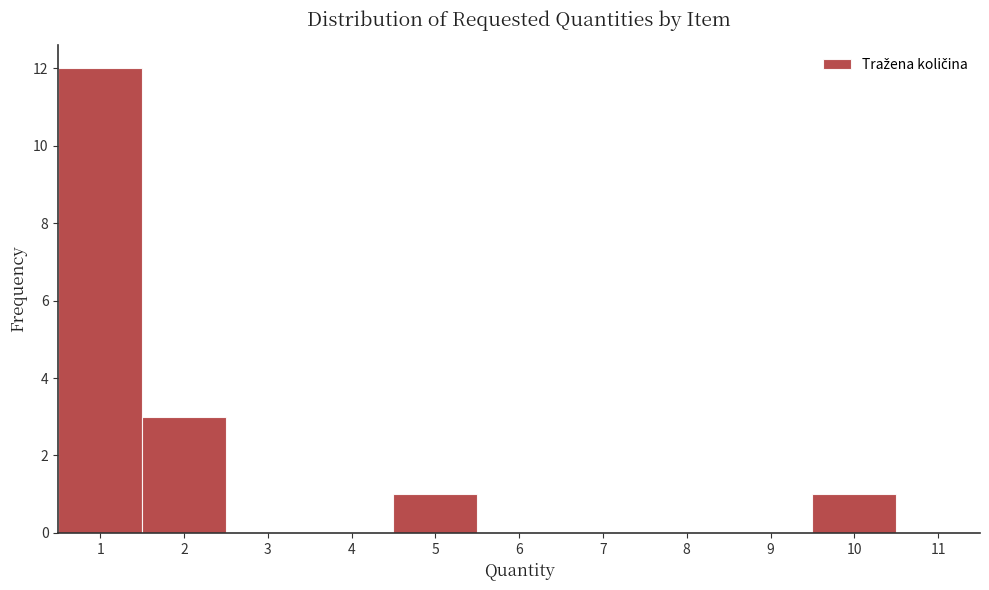

Reading left to right, list every bar in this chart as the range it spans on the x-axis followed by its height. The values are not printed on the chart, so give them approximately, as read against the axis.

0.5 to 1.5: 12
1.5 to 2.5: 3
2.5 to 3.5: 0
3.5 to 4.5: 0
4.5 to 5.5: 1
5.5 to 6.5: 0
6.5 to 7.5: 0
7.5 to 8.5: 0
8.5 to 9.5: 0
9.5 to 10.5: 1
10.5 to 11.5: 0